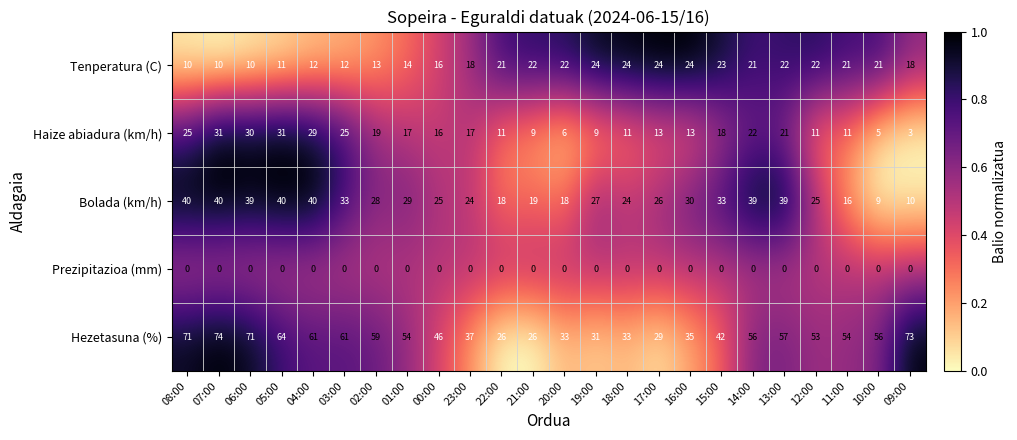

Which series changed the most between 05:00 and 00:00?

Hezetasuna (%)